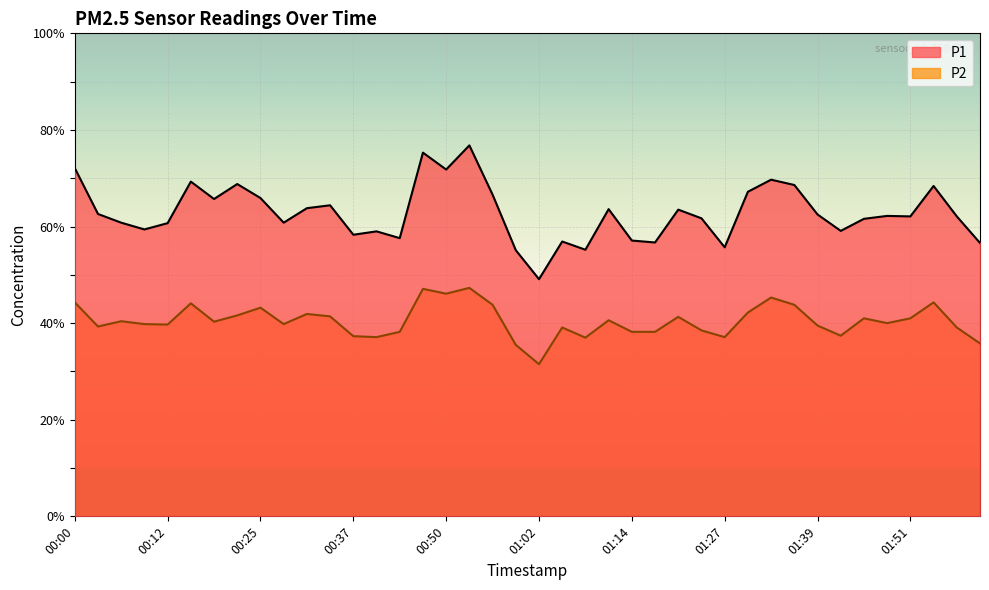

True or false: P2 and P1 cross at least once.

False